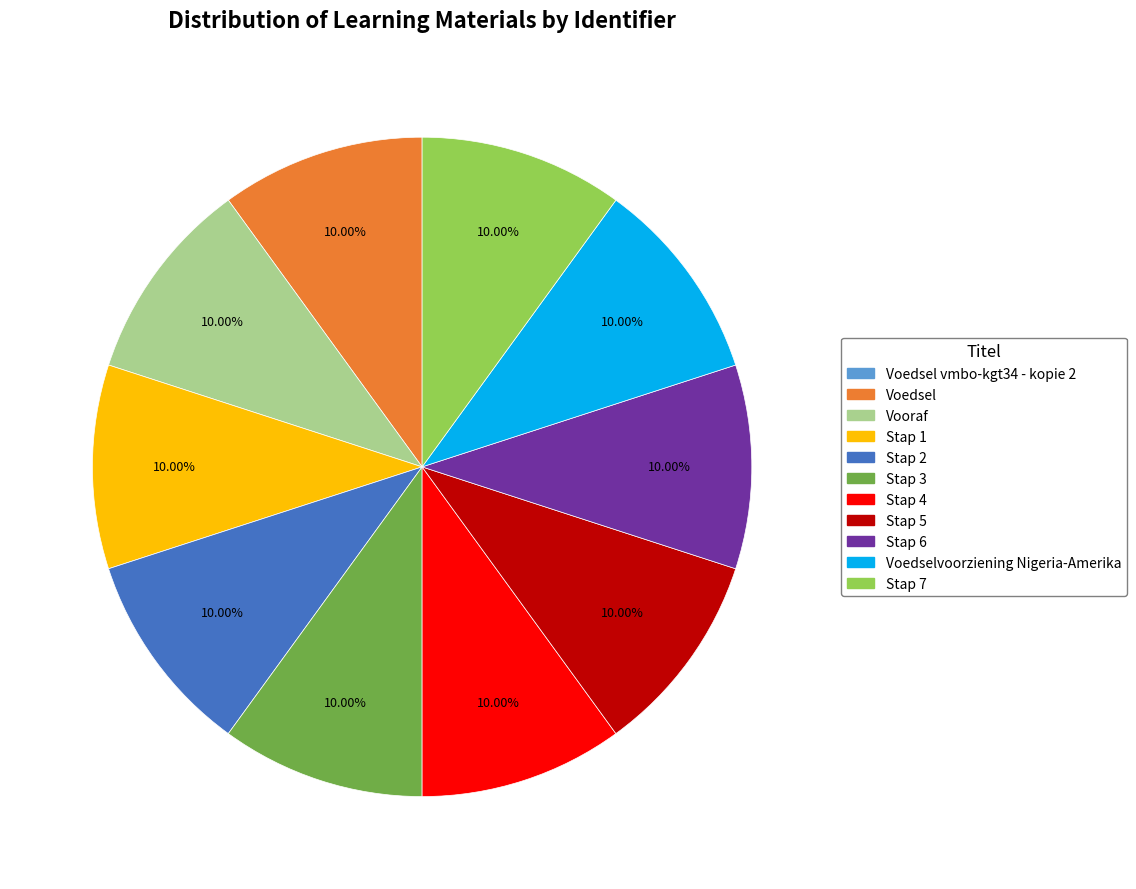

Approximately how many times larger is the value at Stap 5 compared to Voedselvoorziening Nigeria-Amerika?

1.0